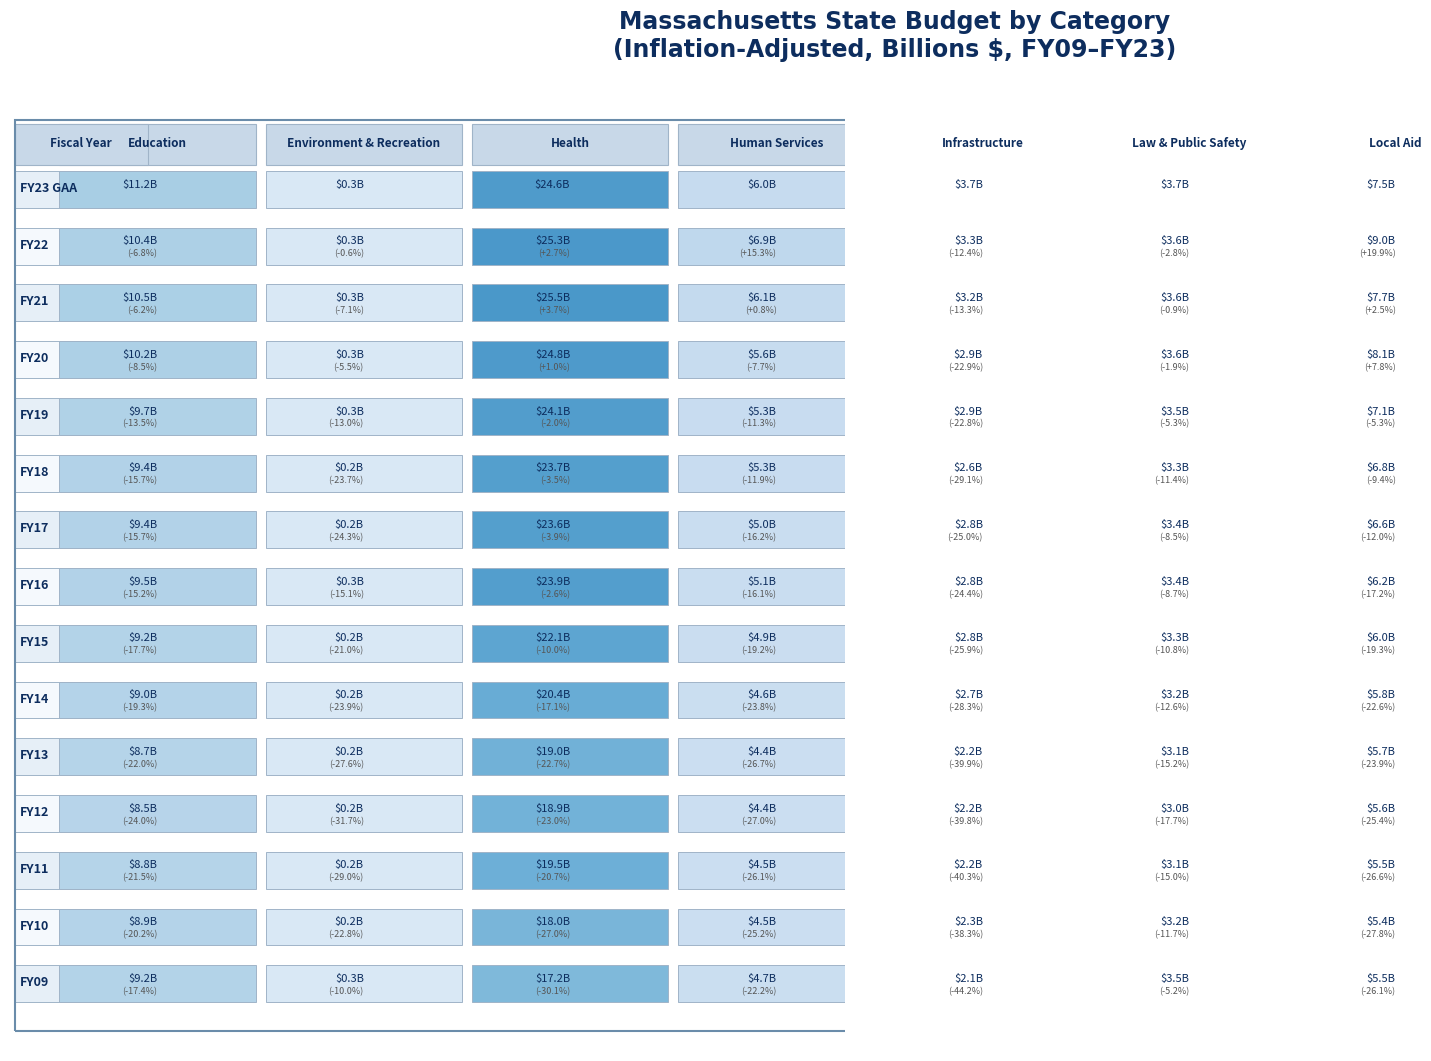

Rank the series by their maximum value, from highest to lowest.

FY21, FY22, FY20, FY23 GAA, FY19, FY16, FY18, FY17, FY15, FY14, FY11, FY13, FY12, FY10, FY09